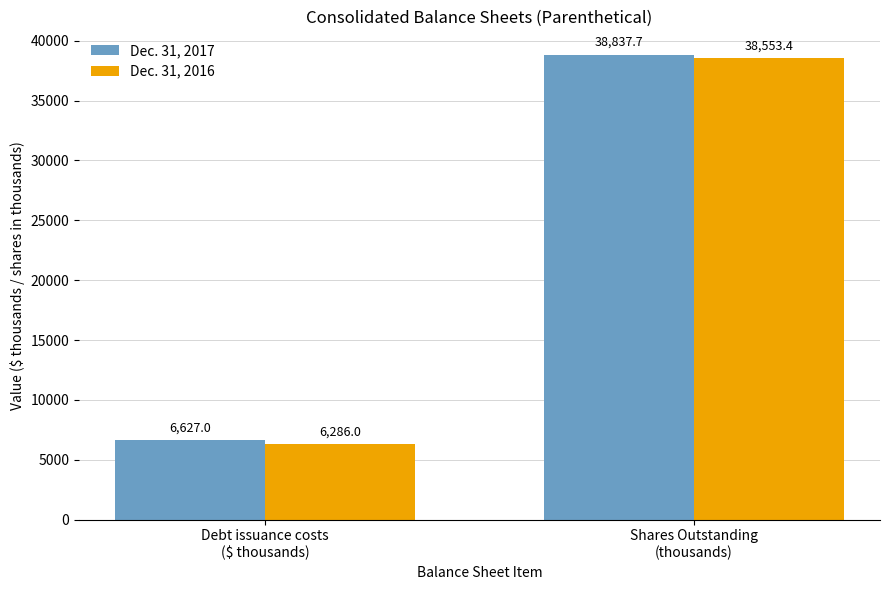

Read the Dec. 31, 2017 value at Shares Outstanding
(thousands).

38837.7